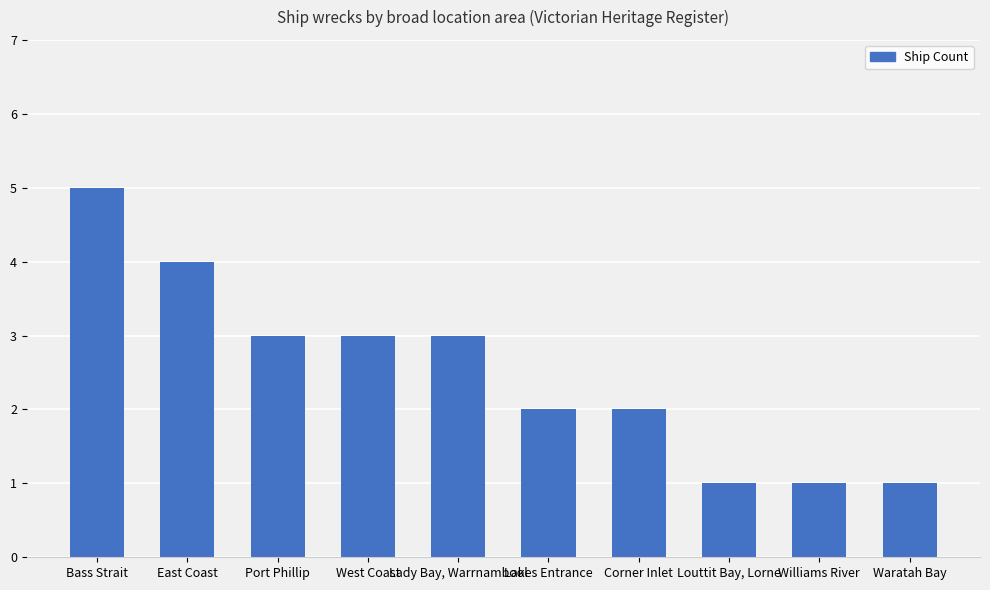

What is the label of the 9th bar from the left?

Williams River